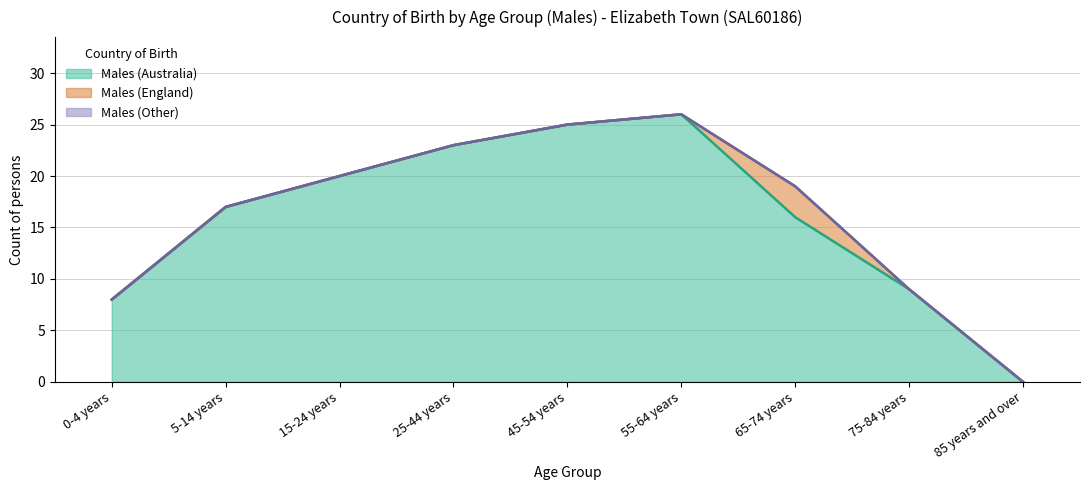

Between 25-44 years and 45-54 years, which is larger?

45-54 years